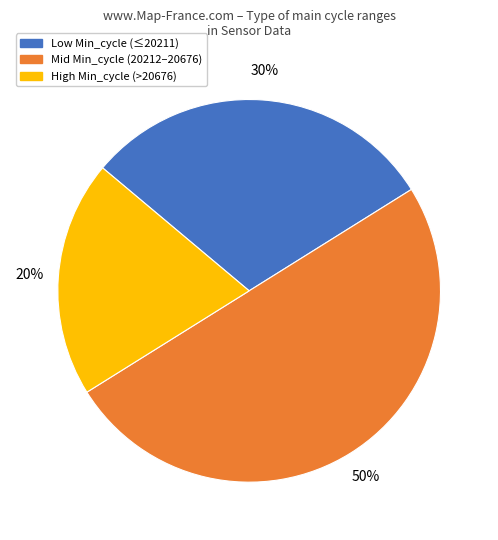

To the nearest percent, what is the difference between the largest and smallest slice percentages?

30%